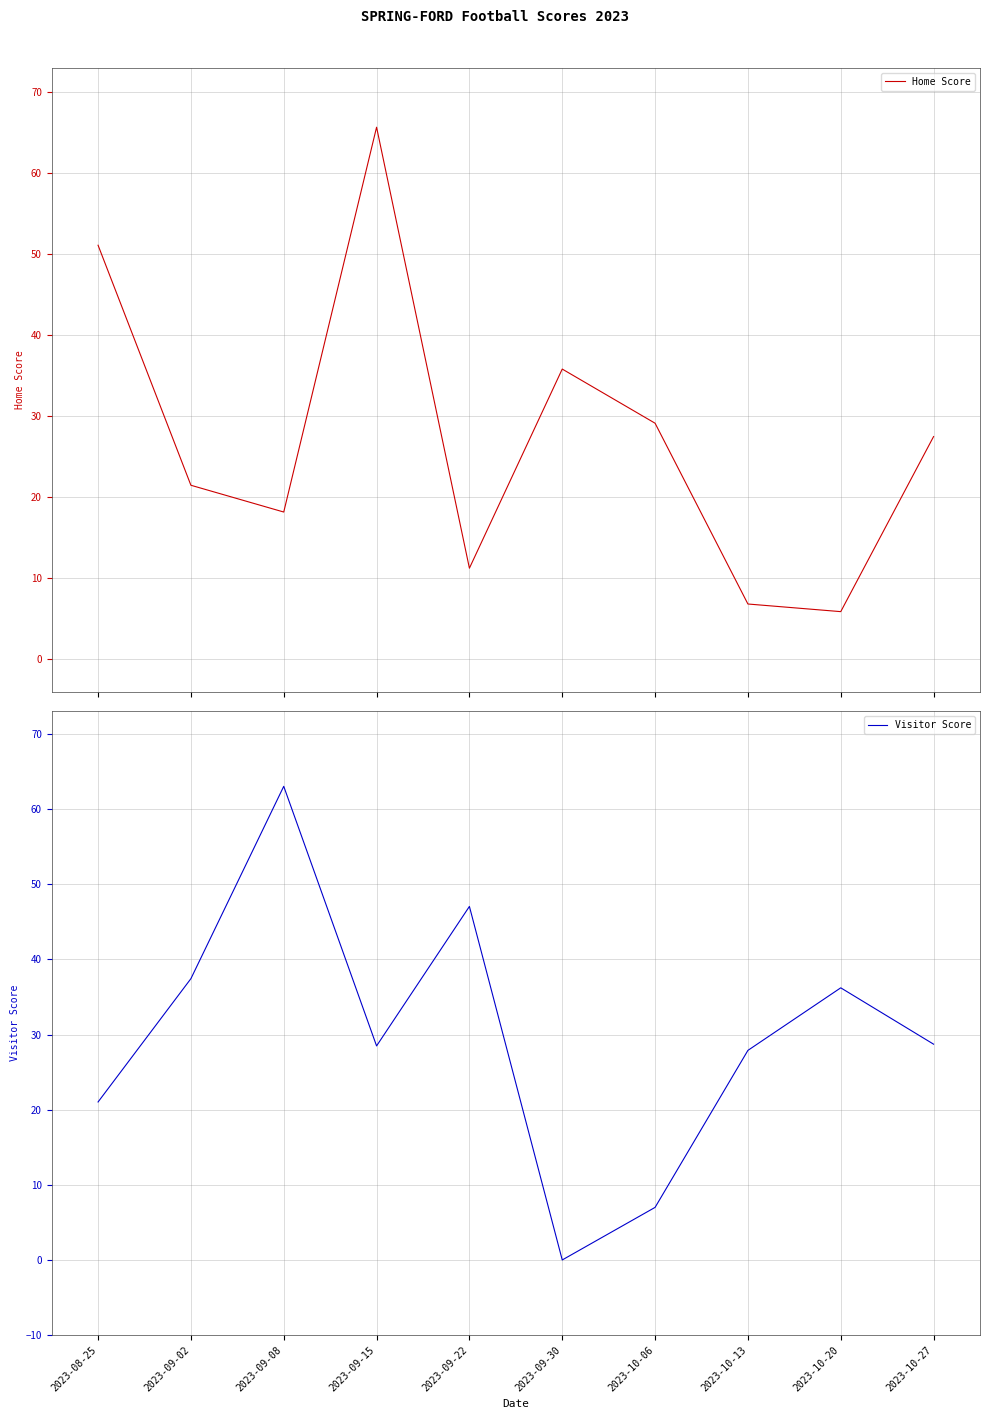

What is the label of the 8th point from the left?

2023-10-13